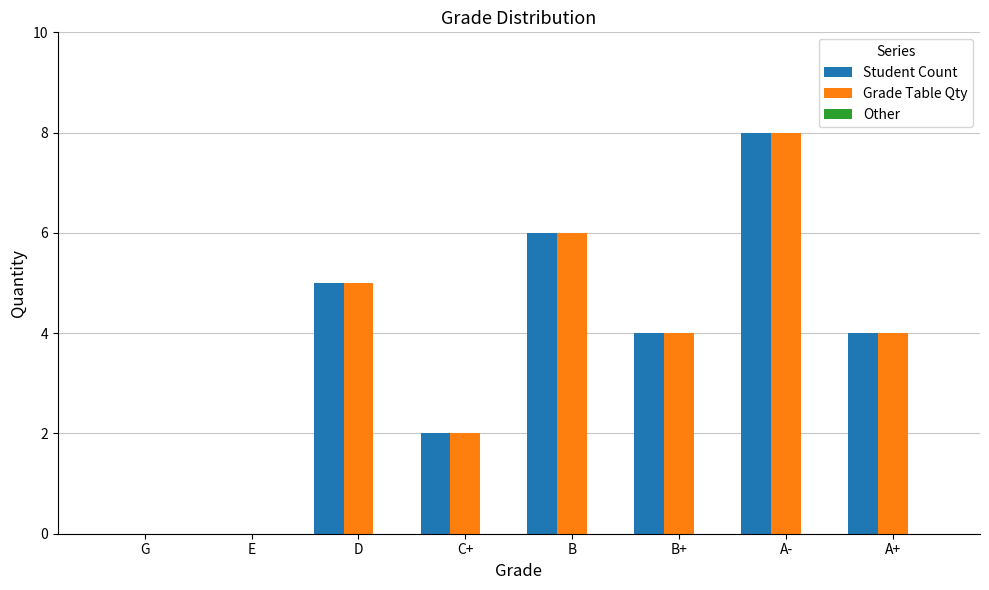

Is the value of Student Count at A+ greater than the value of Grade Table Qty at D?

No